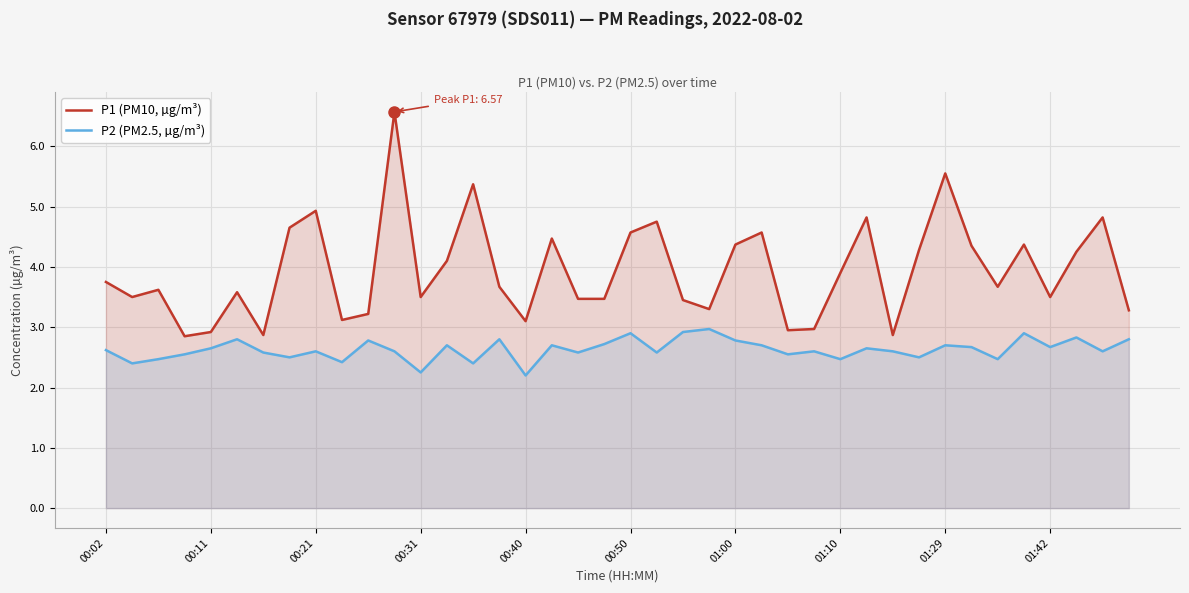

How many lines are shown in the chart?

2